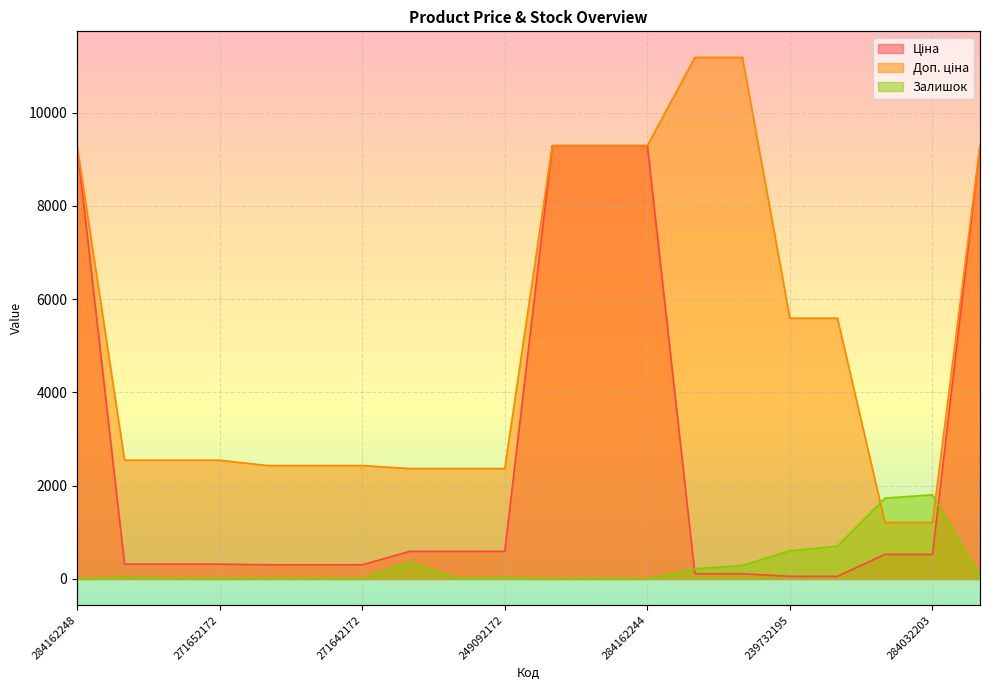

Which series has the widest spread of values?

Доп. ціна